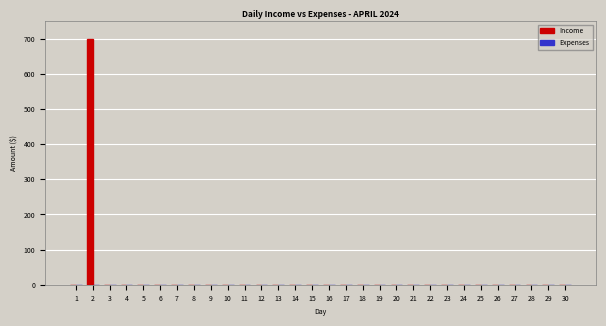

Reading right to left, extract all data points from this chart.

30=0	29=0	28=0	27=0	26=0	25=0	24=0	23=0	22=0	21=0	20=0	19=0	18=0	17=0	16=0	15=0	14=0	13=0	12=0	11=0	10=0	9=0	8=0	7=0	6=0	5=0	4=0	3=0	2=700	1=0